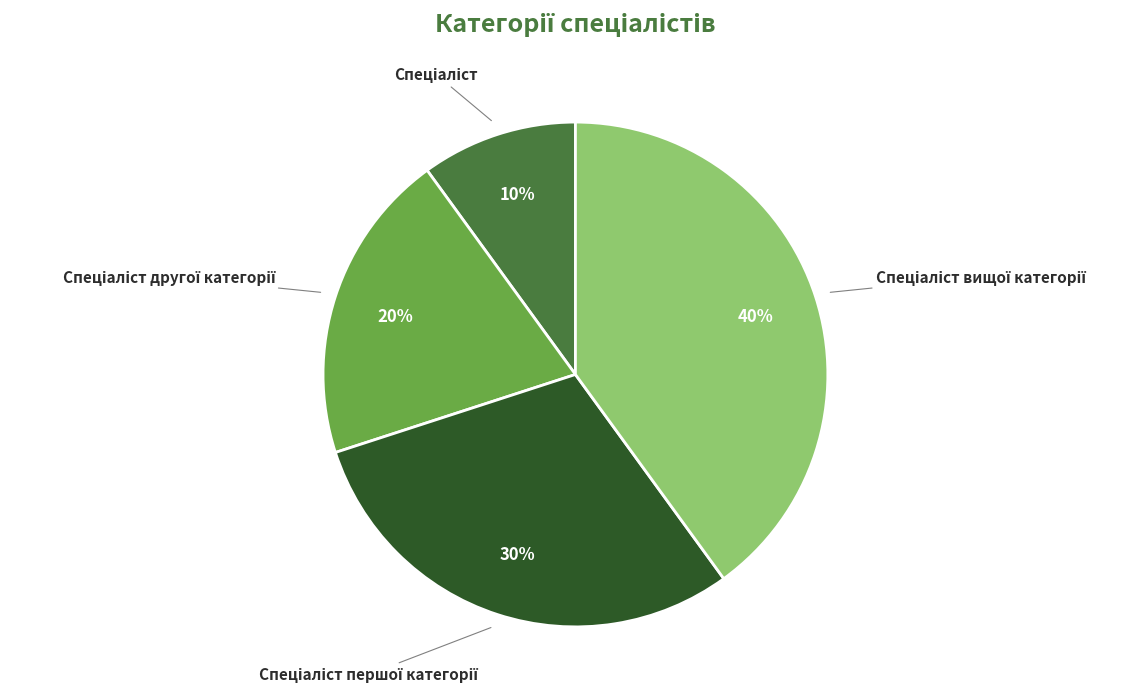

How many segments does this pie chart have?

4